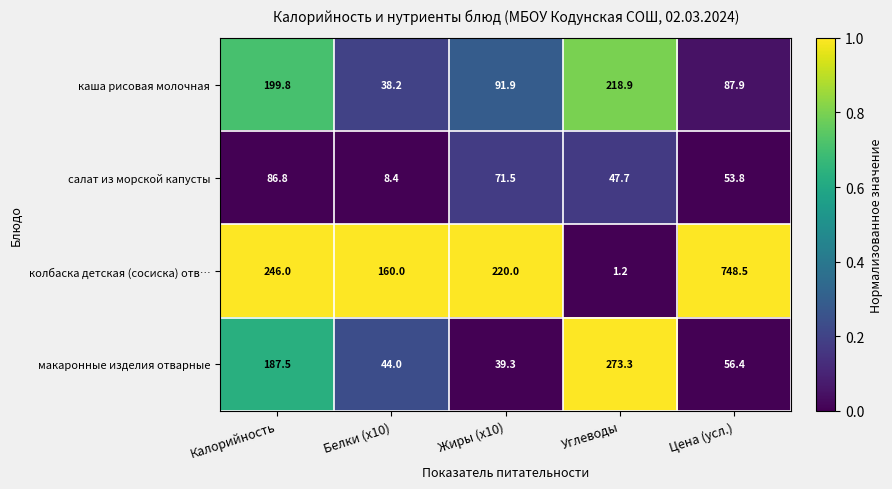

What is the difference between the second highest and minimum values in the макаронные изделия отварные series?

148.2